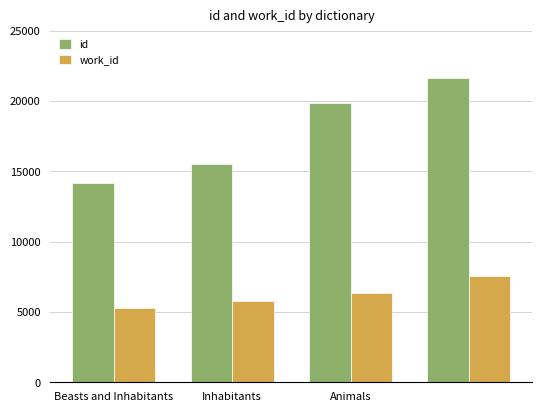

Which series has the widest spread of values?

id